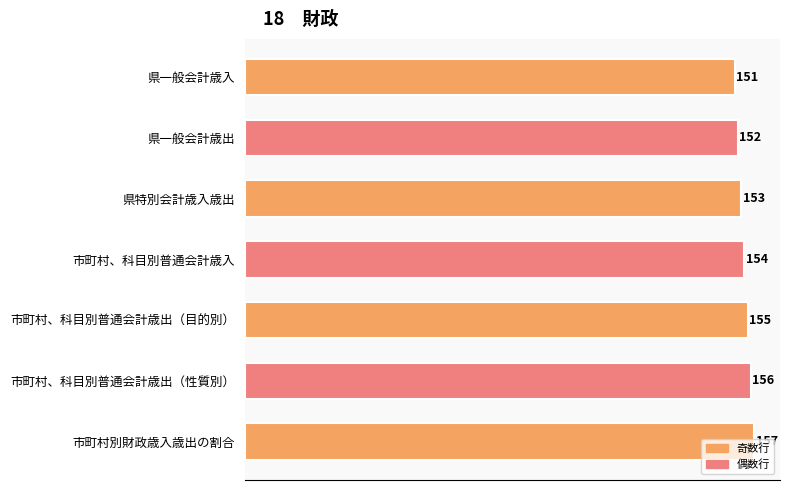

How many distinct data groups are displayed?

1